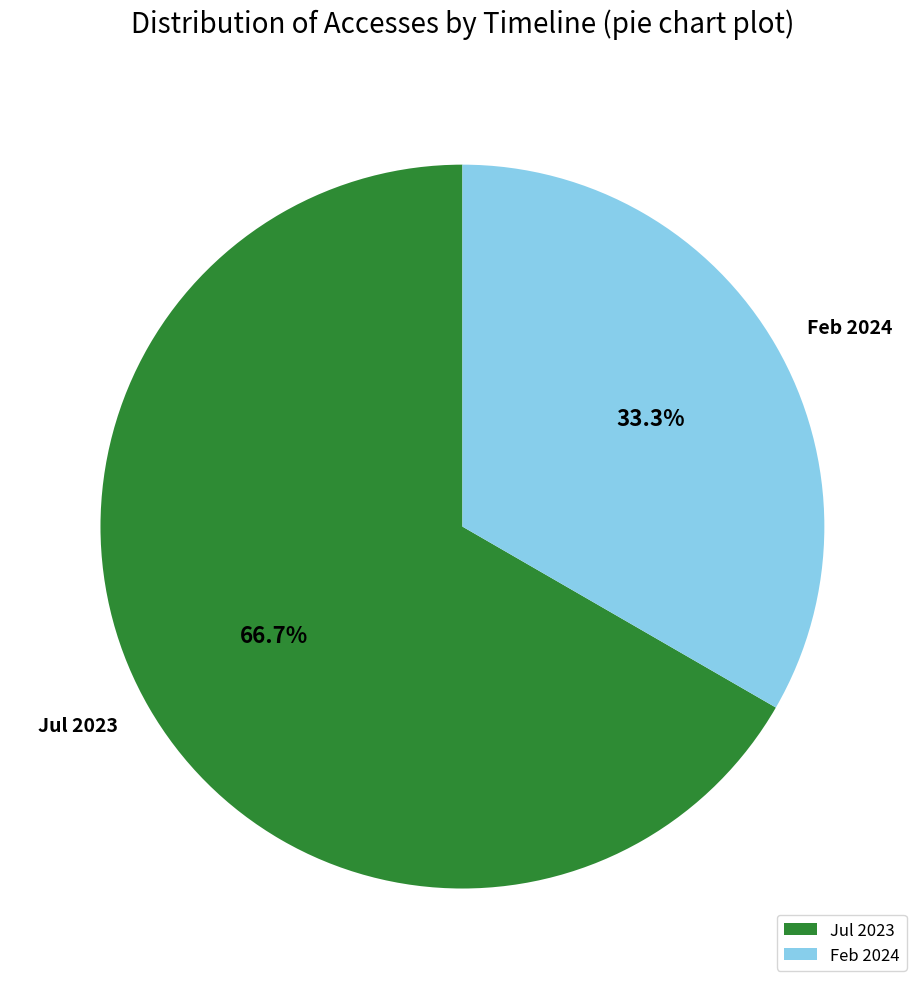

To the nearest percent, what is the difference between the largest and smallest slice percentages?

33%